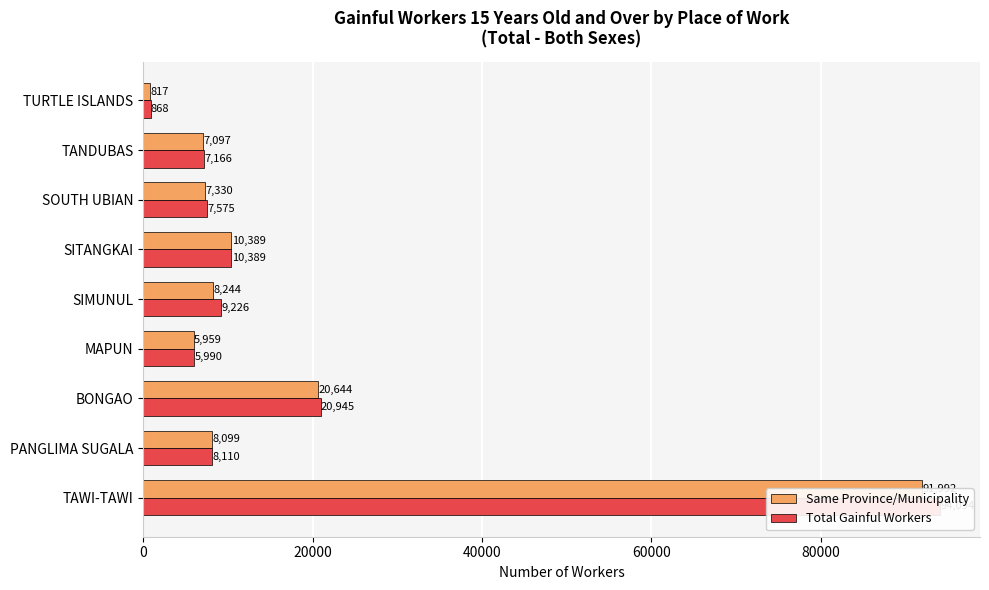

What is the average value of the Total Gainful Workers series?

18263